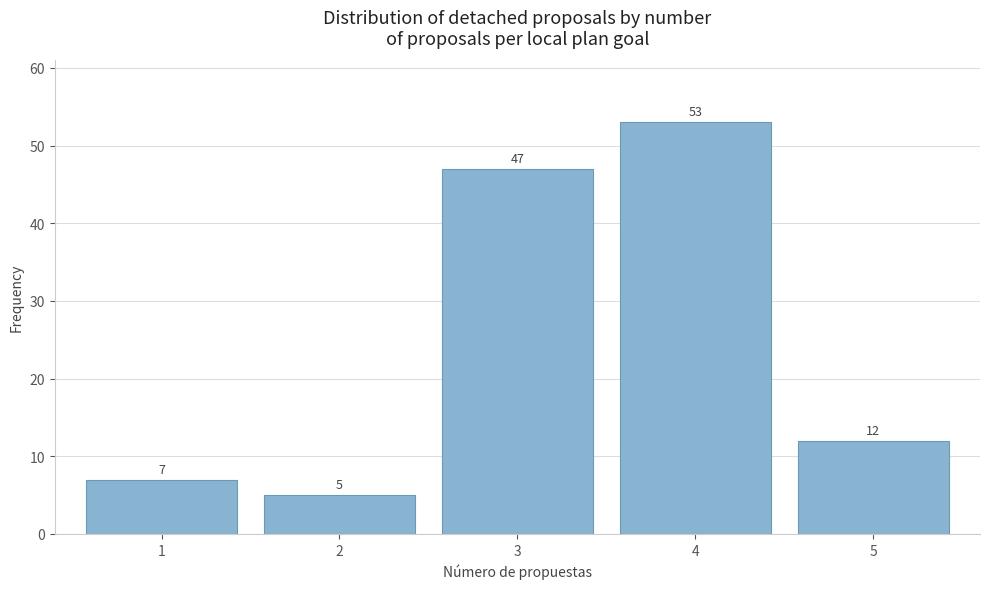

Reading left to right, list every bar in this chart as the range it spans on the x-axis followed by its height.

0.5 to 1.5: 7
1.5 to 2.5: 5
2.5 to 3.5: 47
3.5 to 4.5: 53
4.5 to 5.5: 12